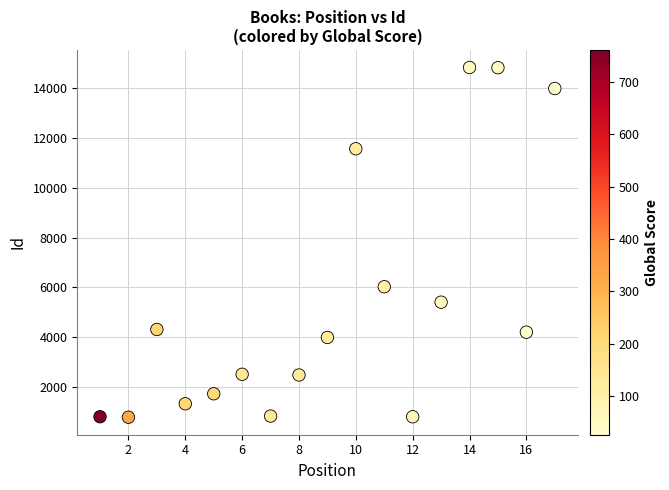

What Y value in the scatter plot is closest to 7811?

6030